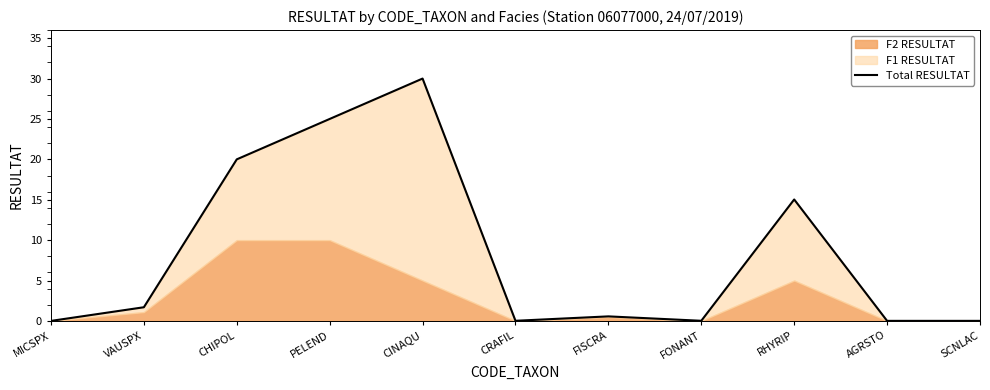

What is the label of the 6th point from the left?

CRAFIL